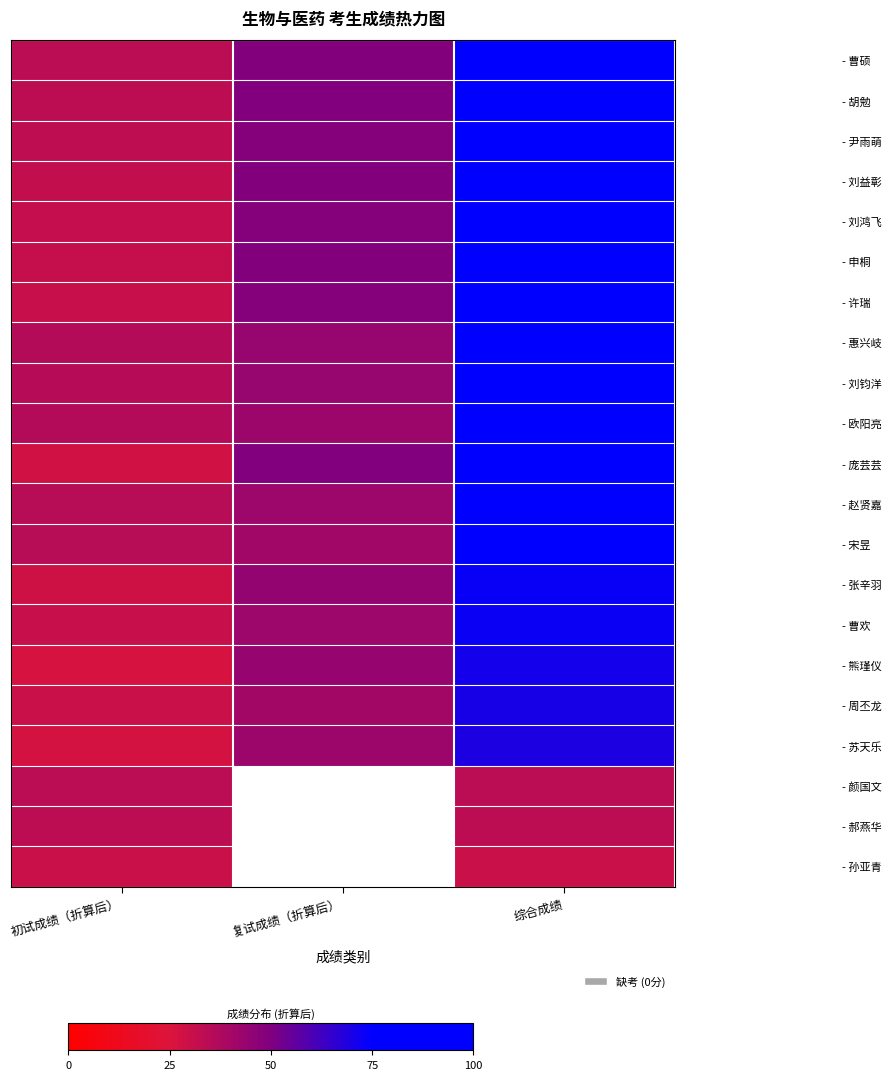

True or false: - 刘益彰 has a value of 127.5 at 综合成绩.

False